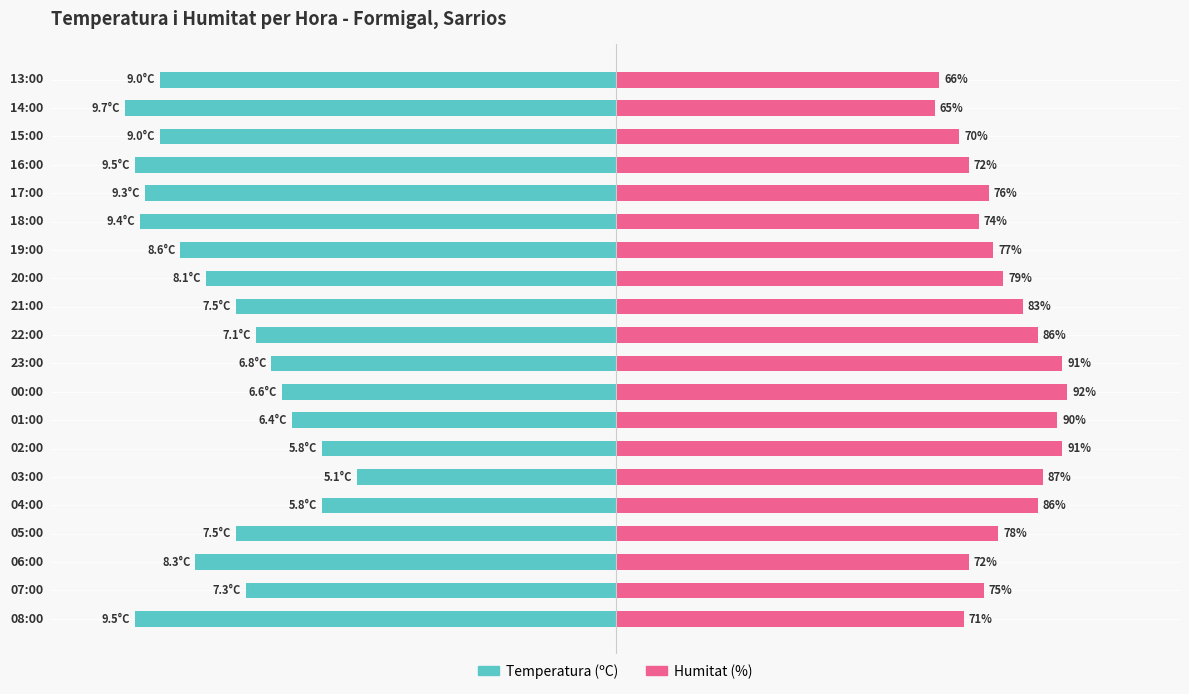

Between 17:00 and 08:00, which is larger?

17:00